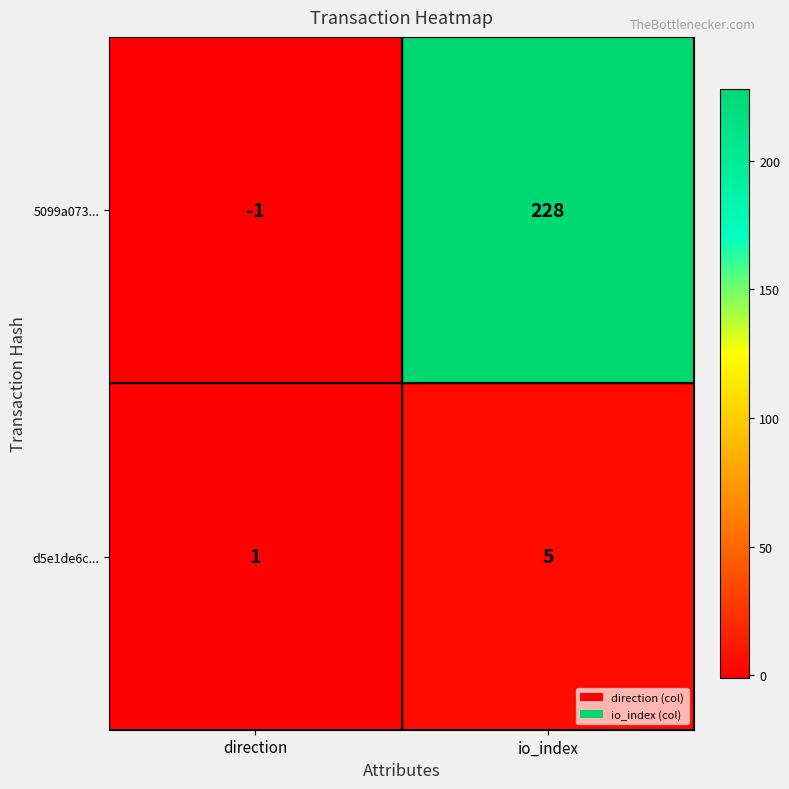

Which category has the lowest value in the d5e1de6c... series?

direction